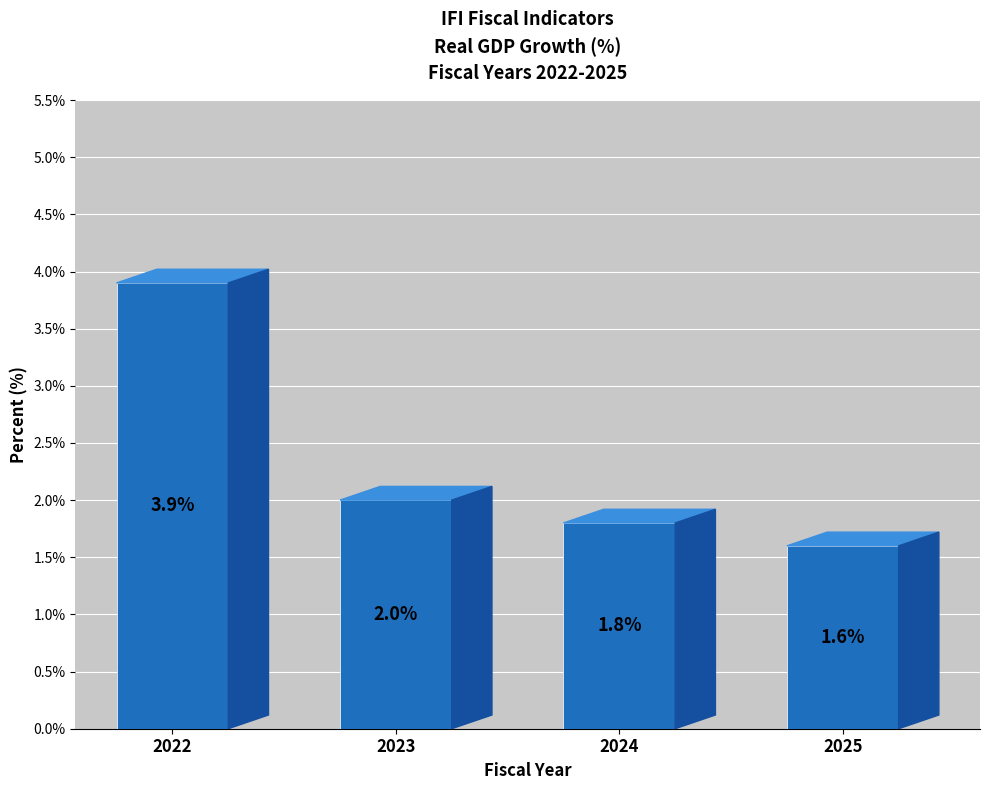

Between 2024 and 2022, which is larger?

2022